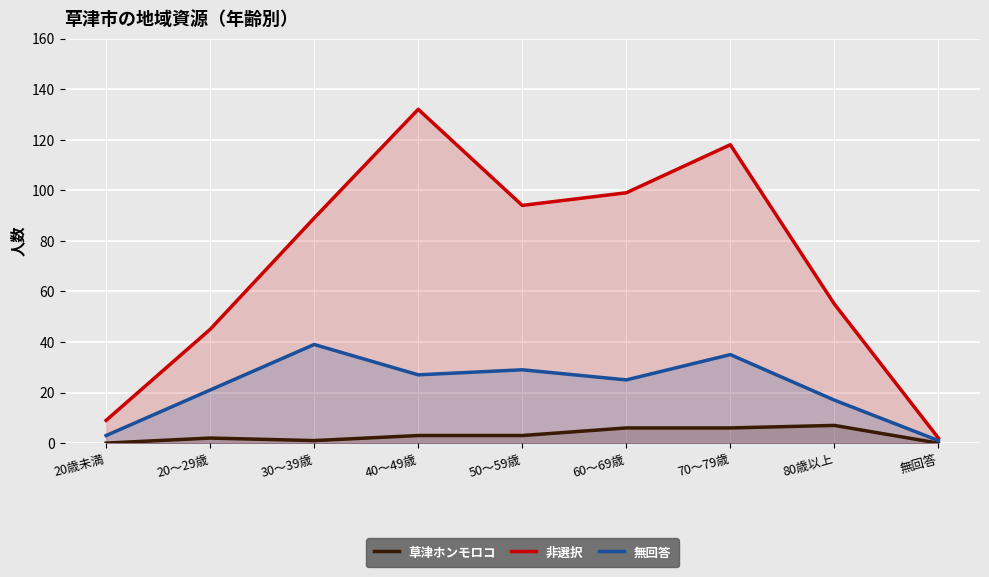

What are all the series names shown in the legend?

草津ホンモロコ, 非選択, 無回答